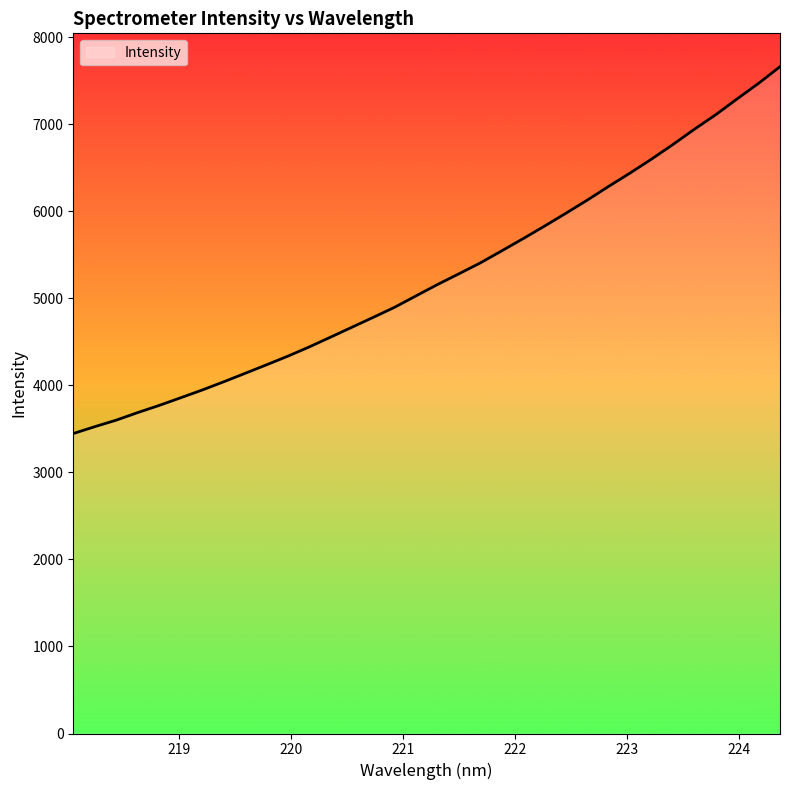

What is the greatest value displayed?

7663.2